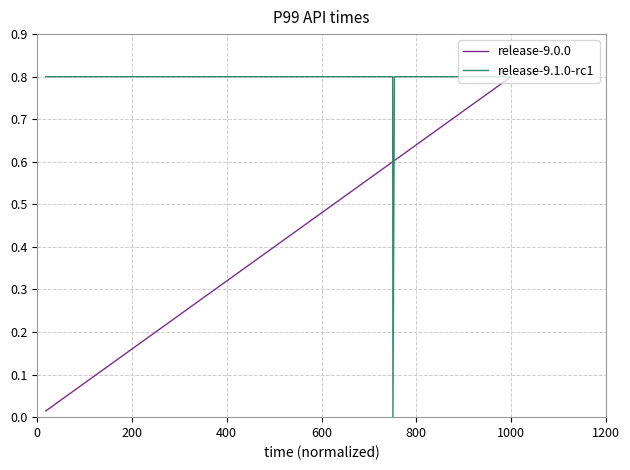

Rank the series by their average value, from highest to lowest.

release-9.1.0-rc1, release-9.0.0